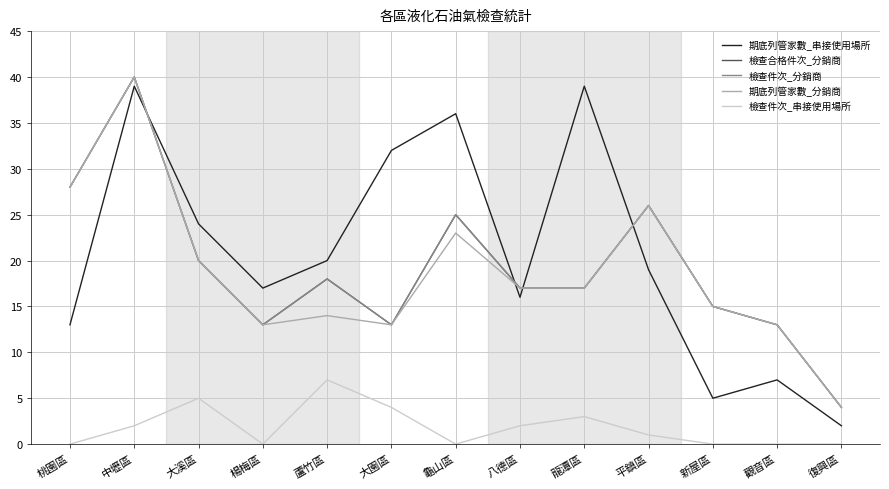

Rank the series at 桃園區 from lowest to highest value.

檢查件次_串接使用場所, 期底列管家數_串接使用場所, 檢查合格件次_分銷商, 檢查件次_分銷商, 期底列管家數_分銷商